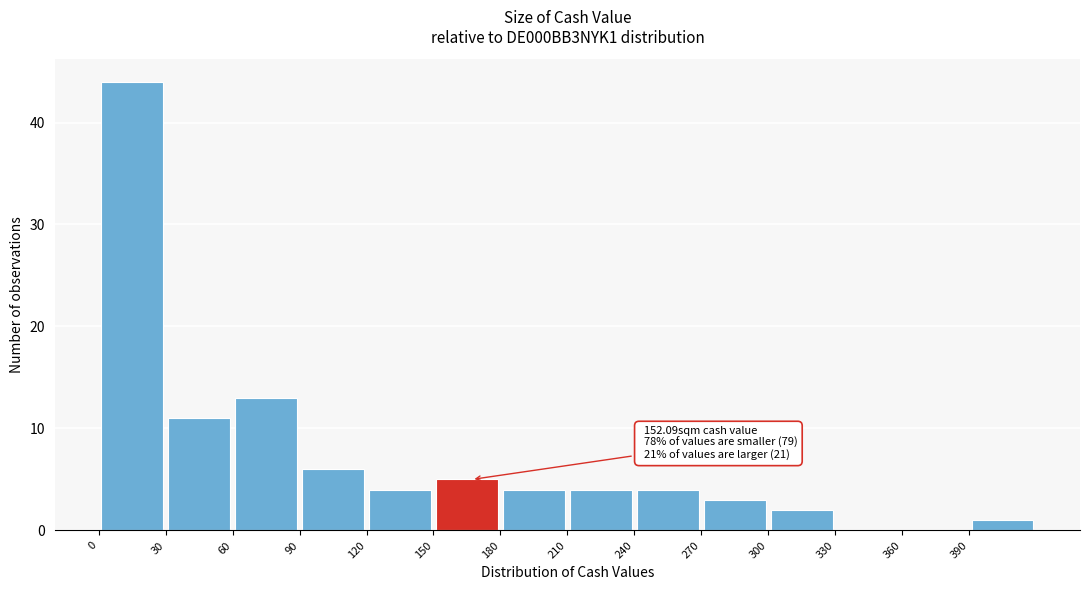

Which range on the x-axis has the tallest bar?

0 to 30